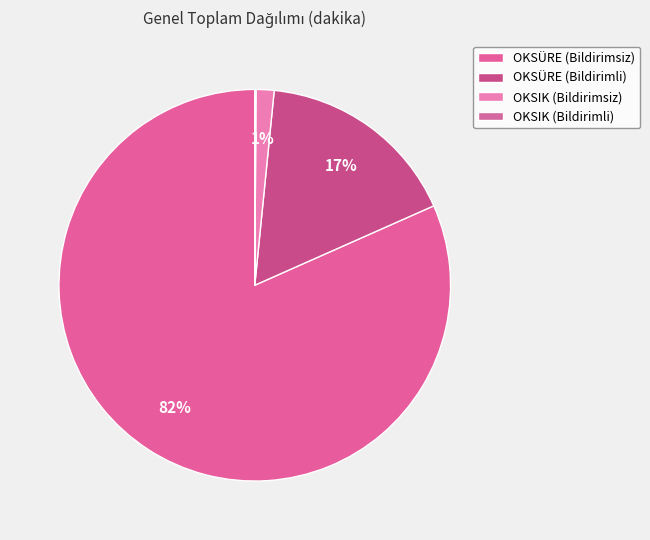

To the nearest percent, what portion does OKSÜRE (Bildirimli) represent?

17%